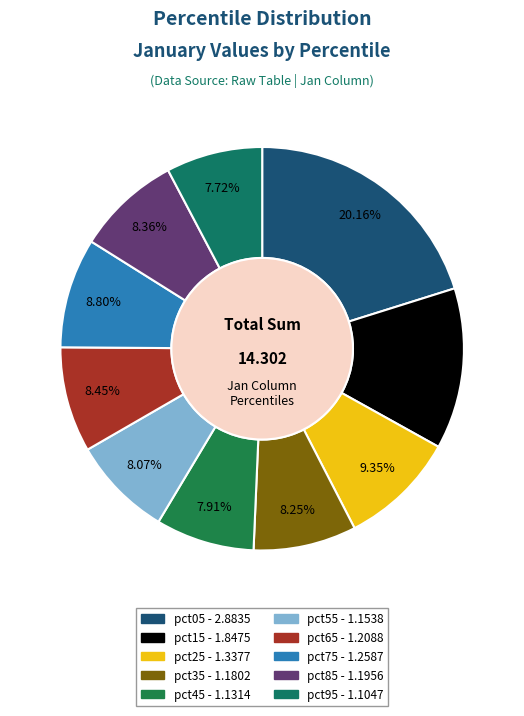

Does pct65 account for over 50% of the chart?

No